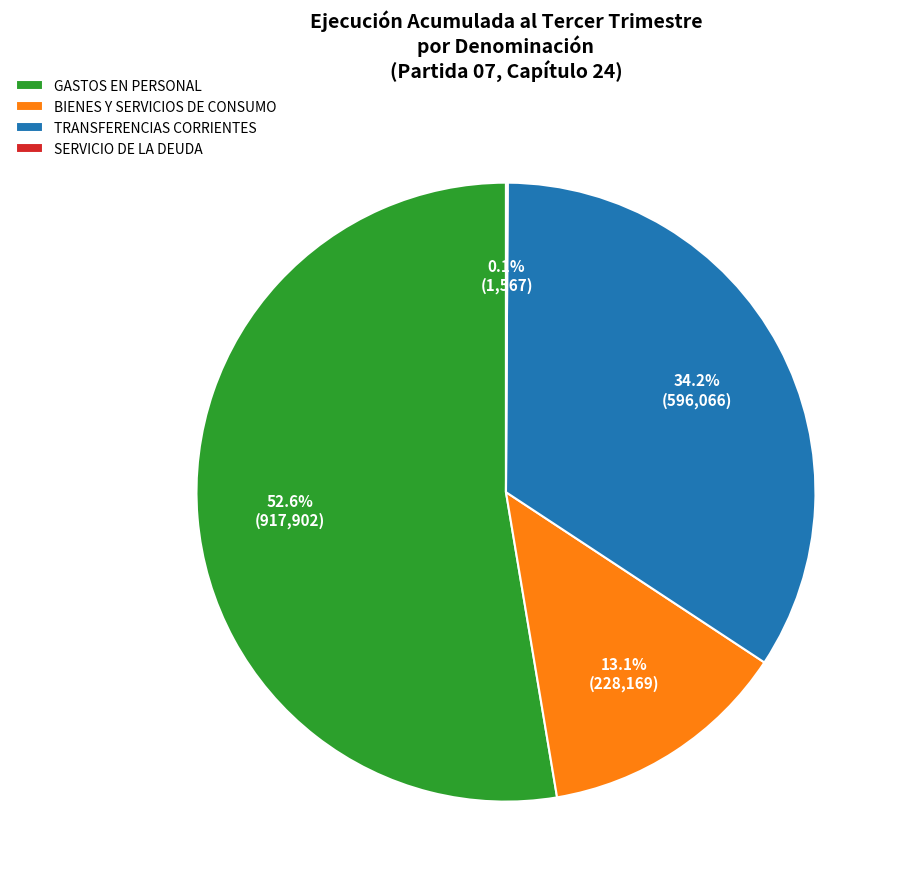

Which has a higher value, BIENES Y SERVICIOS DE CONSUMO or GASTOS EN PERSONAL?

GASTOS EN PERSONAL